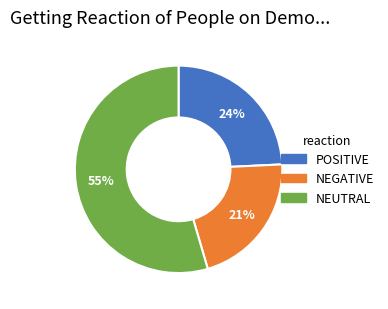

What is the ratio of the value at NEGATIVE to the value at POSITIVE?

0.9